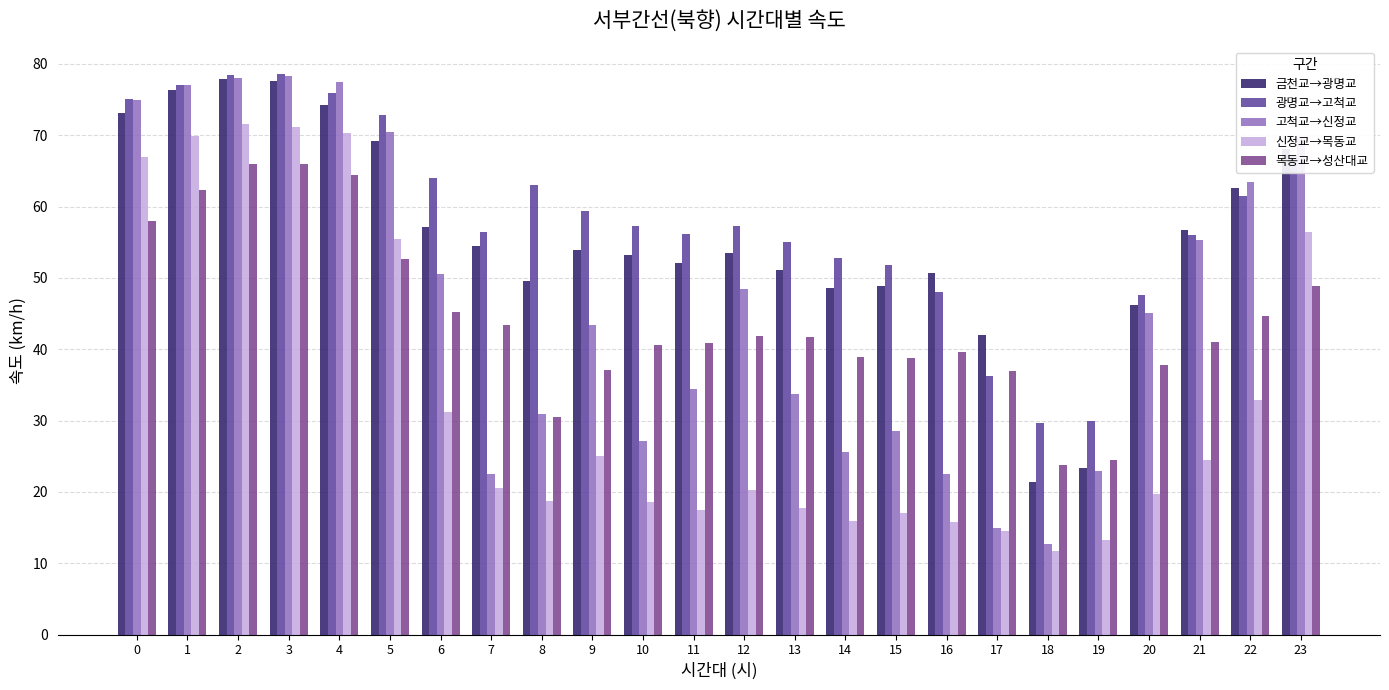

What is the average value of the 광명교→고척교 series?

58.6